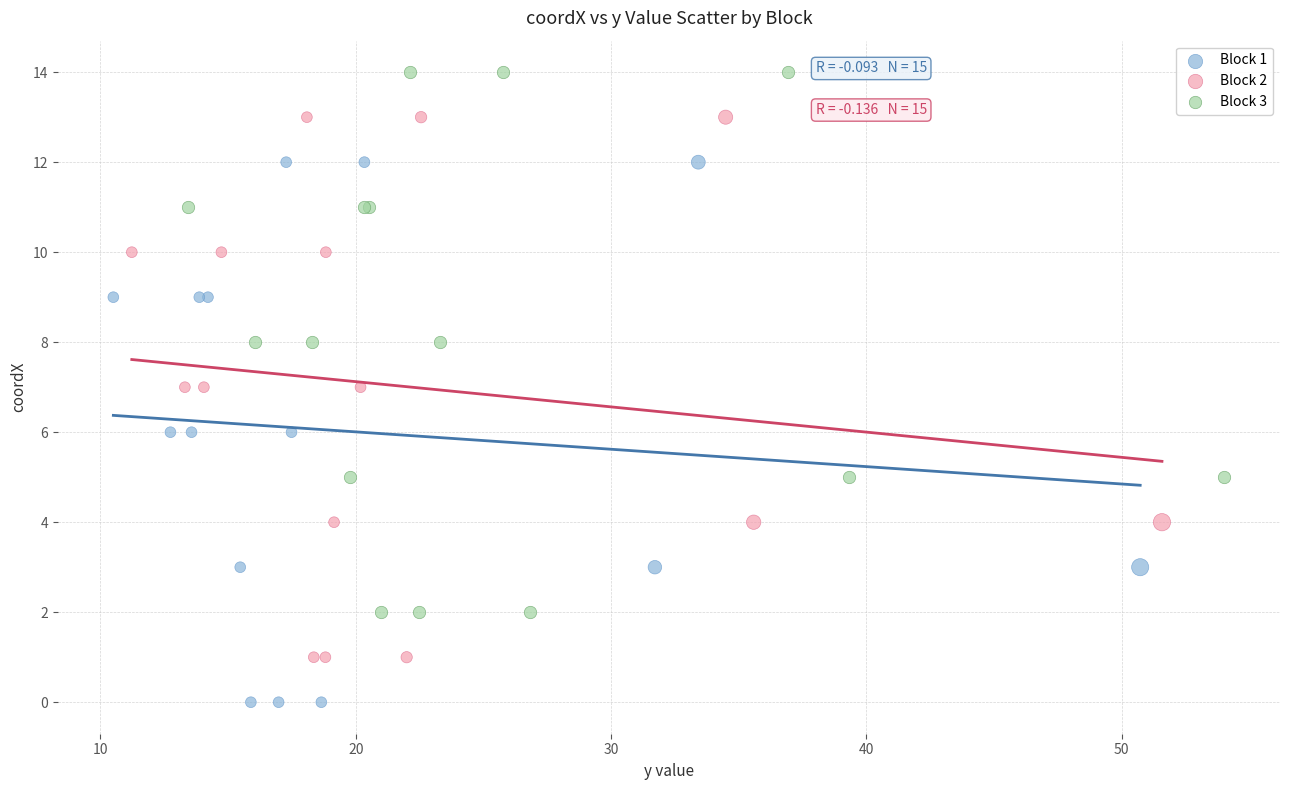

Which series reaches the minimum Y coordinate?

Block 1